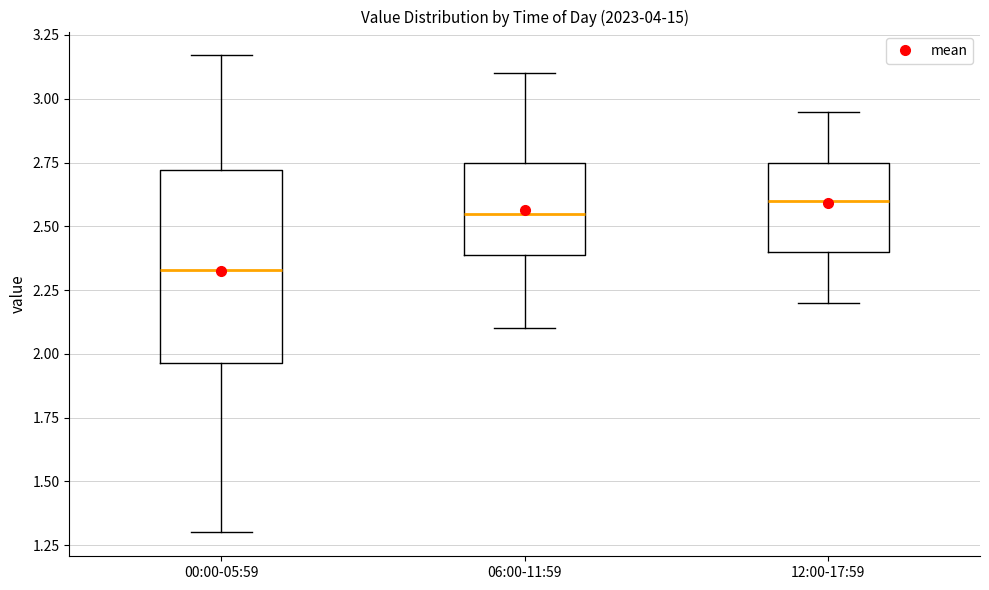

Which box has the highest median line?

12:00-17:59